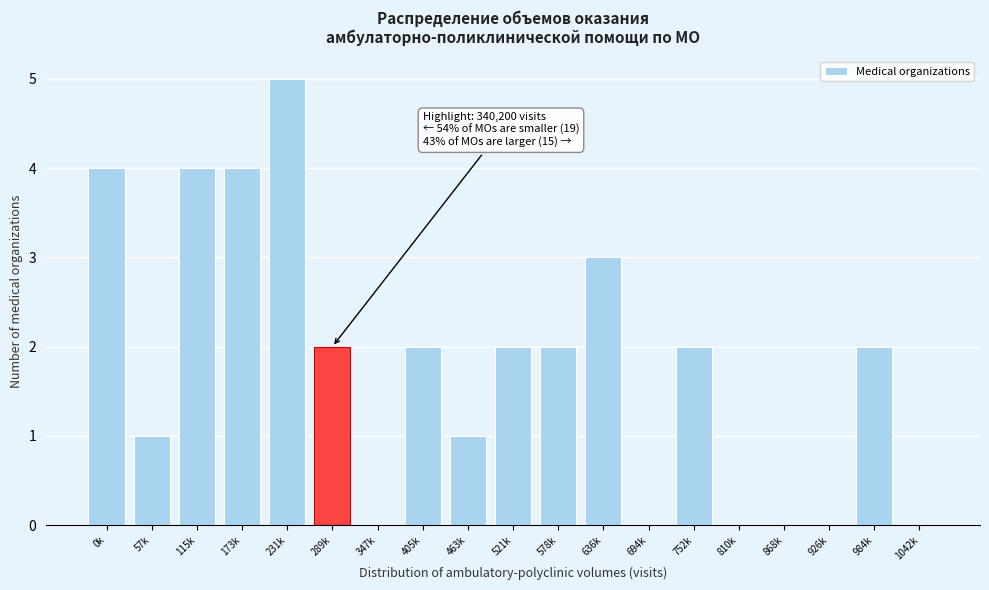

Reading left to right, extract all data points from this chart.

0k=4	57k=1	115k=4	173k=4	231k=5	289k=2	347k=0	405k=2	463k=1	521k=2	578k=2	636k=3	694k=0	752k=2	810k=0	868k=0	926k=0	984k=2	1042k=0